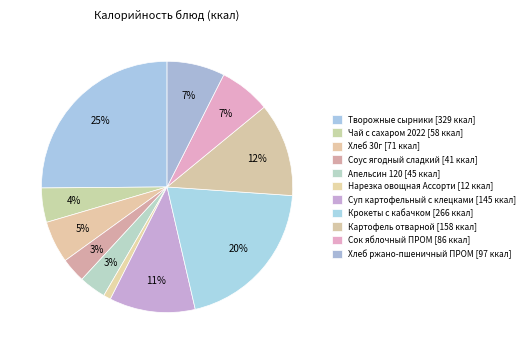

How many segments does this pie chart have?

11